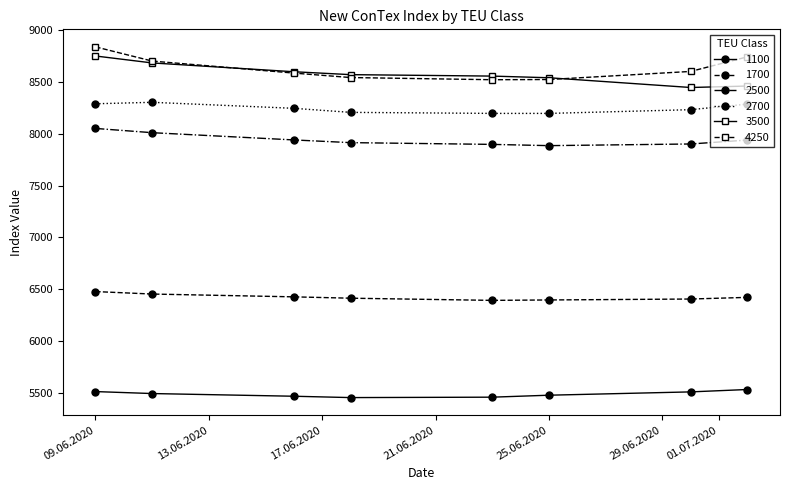

True or false: 2700 and 3500 cross at least once.

False